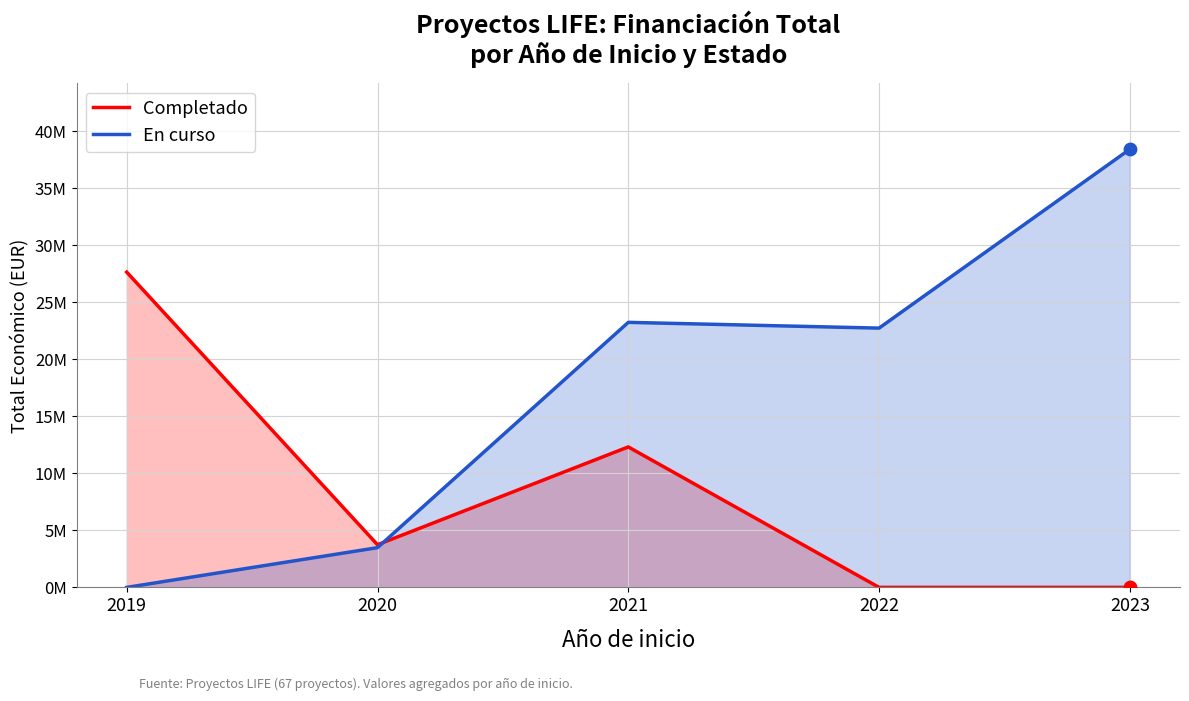

Which series has the widest spread of Y values?

En curso